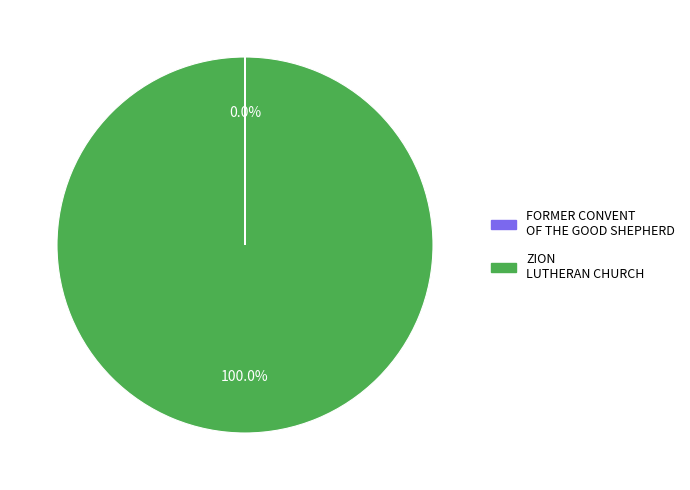

Which category has the biggest portion of the pie?

ZION LUTHERAN CHURCH